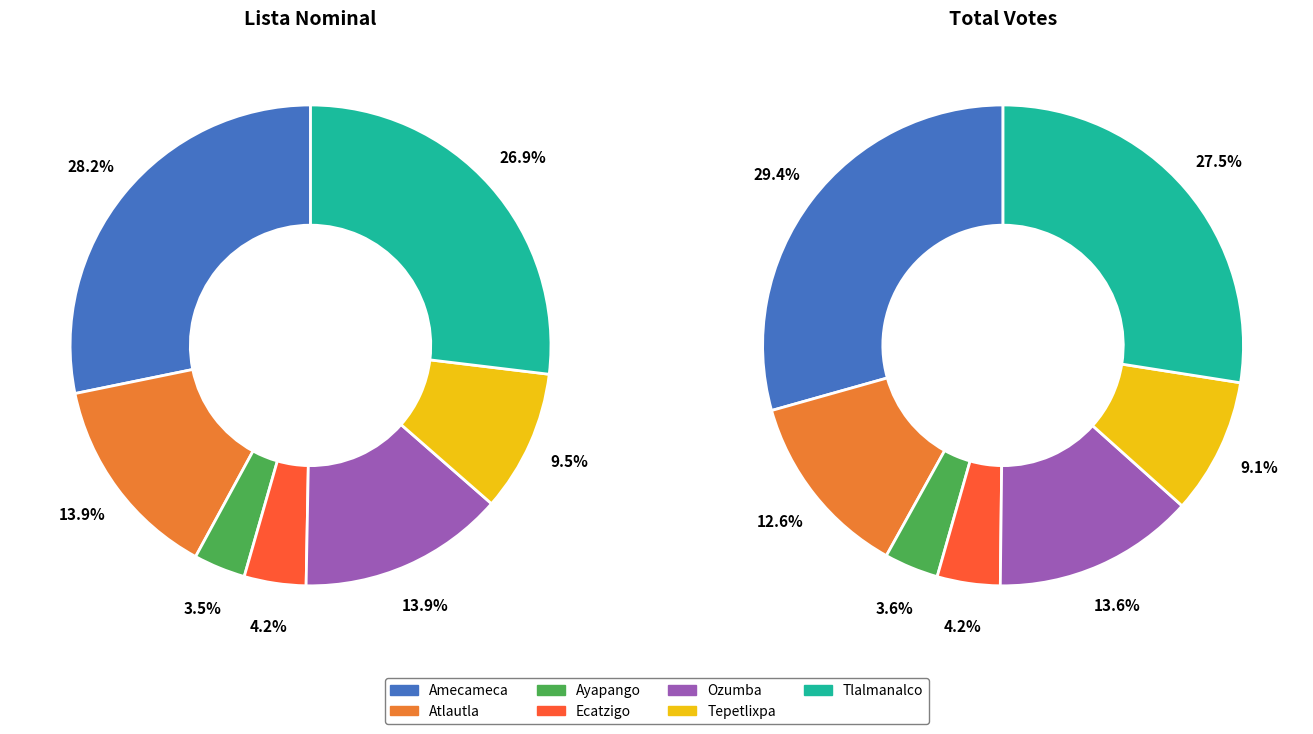

Rank the categories by value from lowest to highest.

Ayapango, Ecatzigo, Tepetlixpa, Ozumba, Atlautla, Tlalmanalco, Amecameca